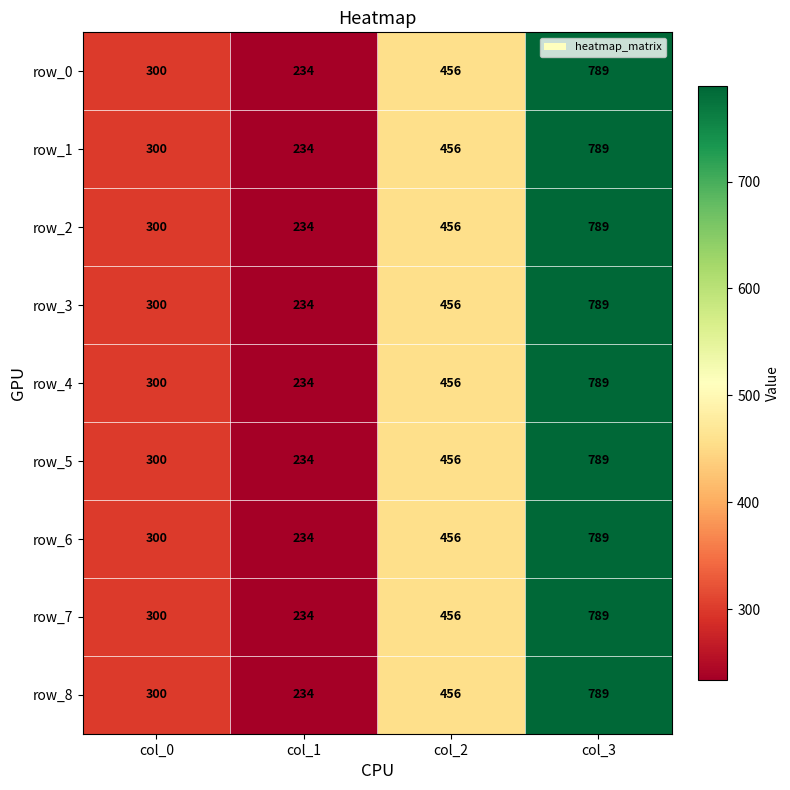

The value of row_6 at col_0 is 146. True or false?

False